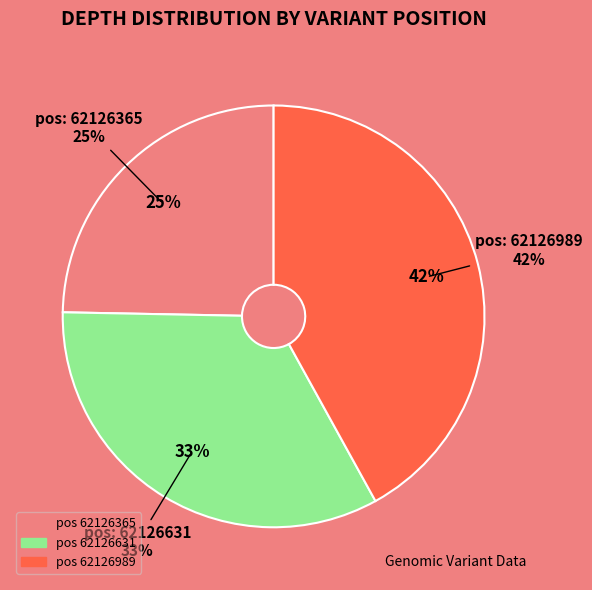

Is there a majority slice in this chart?

No